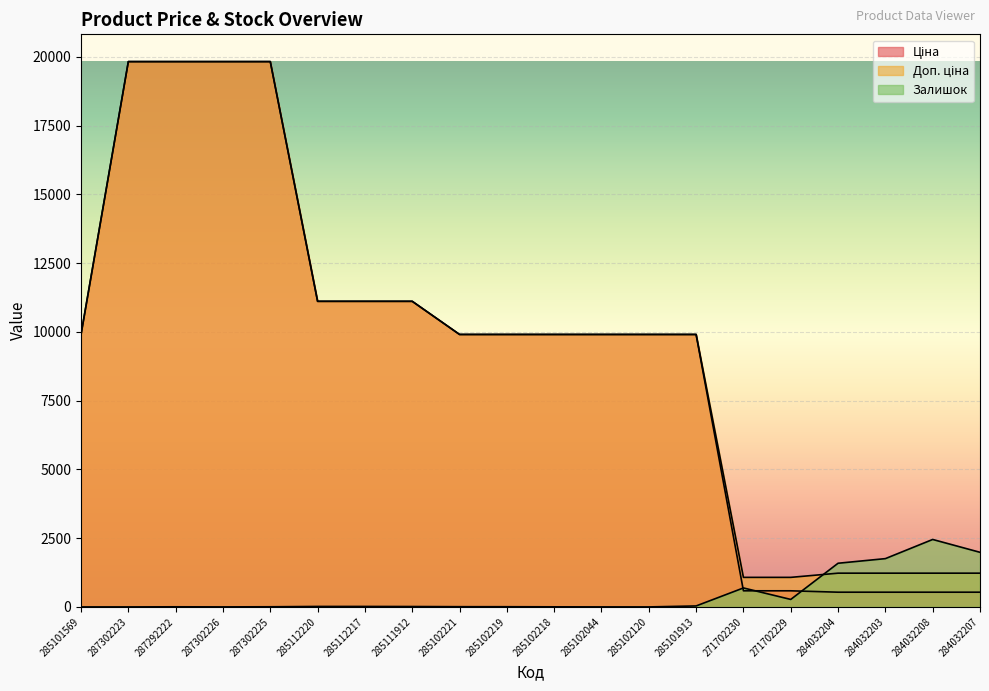

Where is Залишок nearest to the value 1226?

284032204